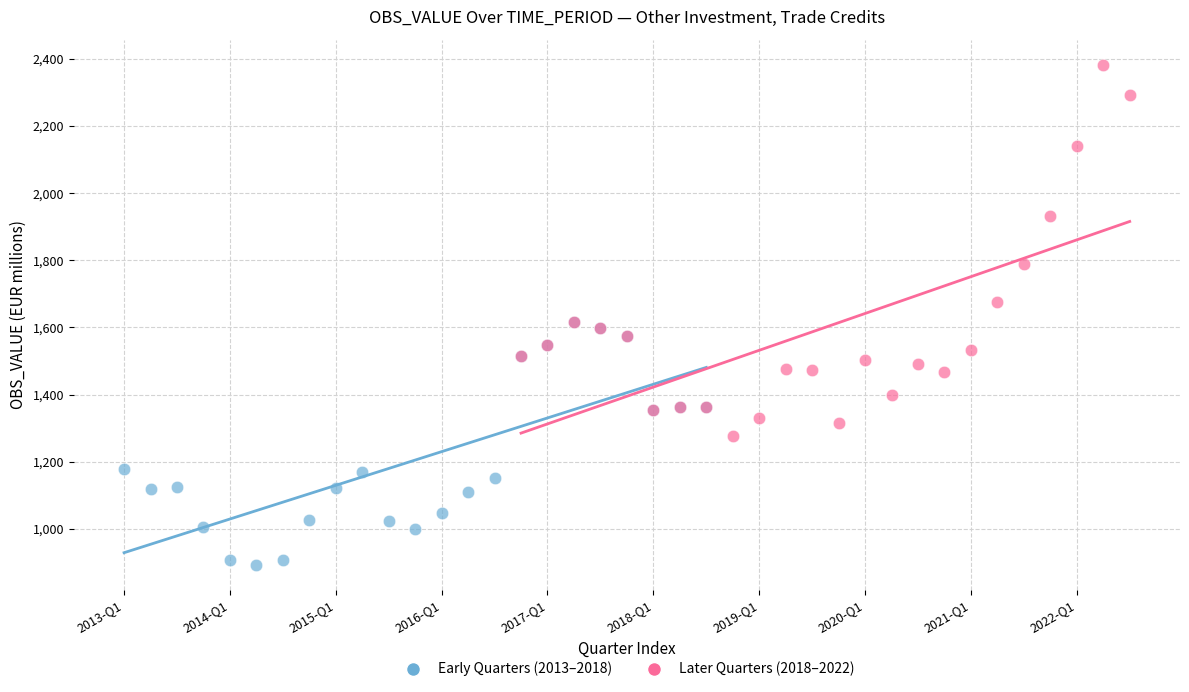

Which series contains the lowest Y value?

Early Quarters (2013–2018)